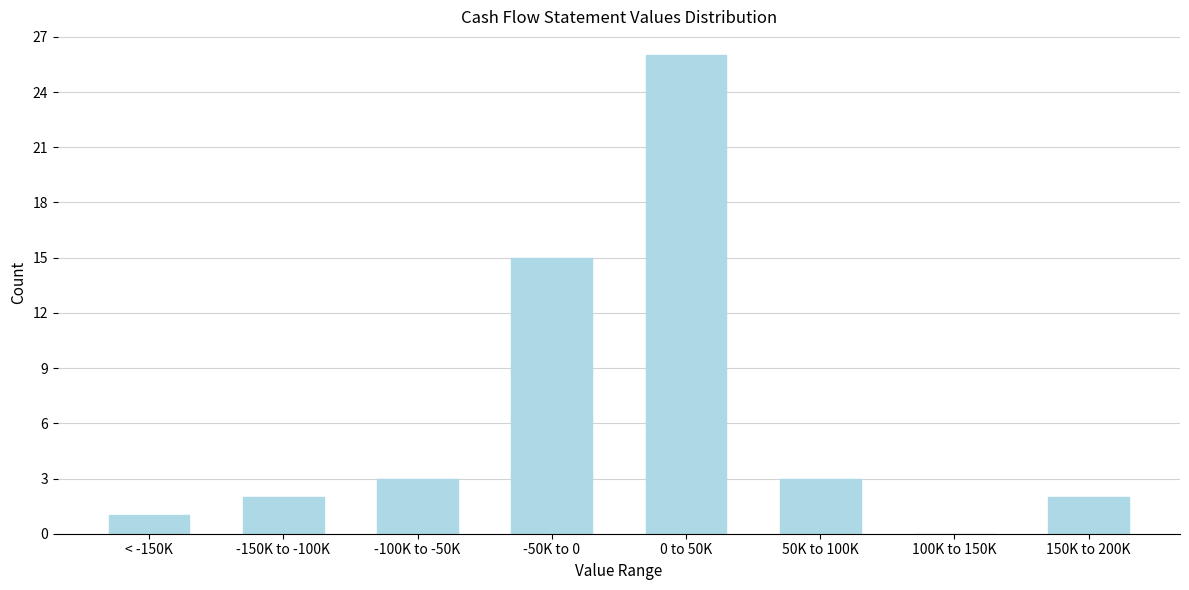

Reading left to right, list all the values displayed in this chart.

< -150K=1	-150K to -100K=2	-100K to -50K=3	-50K to 0=15	0 to 50K=26	50K to 100K=3	100K to 150K=0	150K to 200K=2